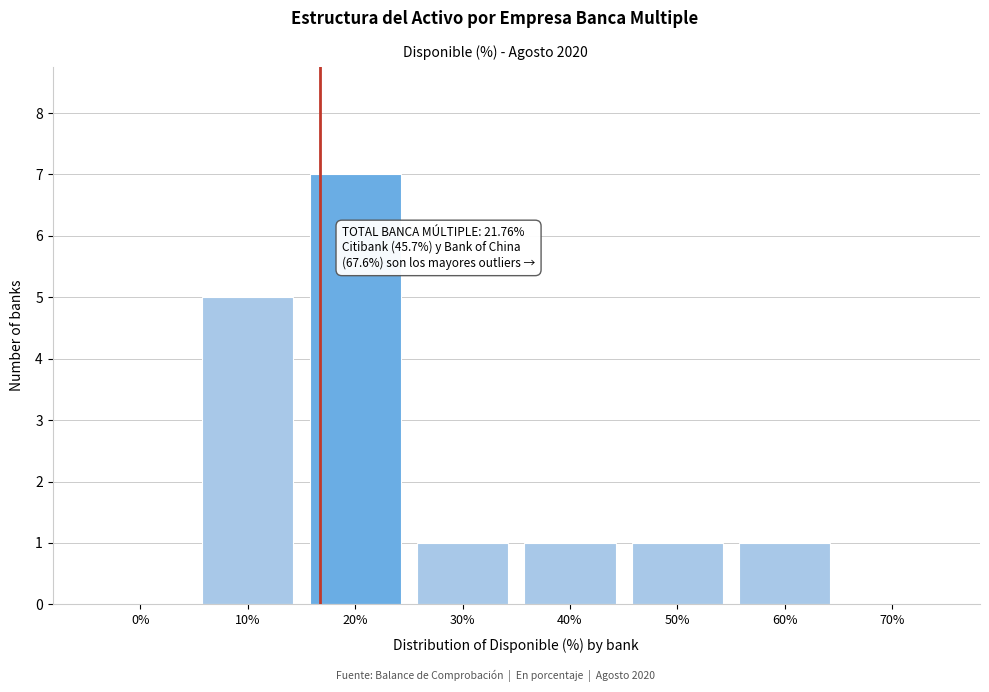

Reading left to right, transcribe all the data shown in this chart.

0%=0	10%=5	20%=7	30%=1	40%=1	50%=1	60%=1	70%=0